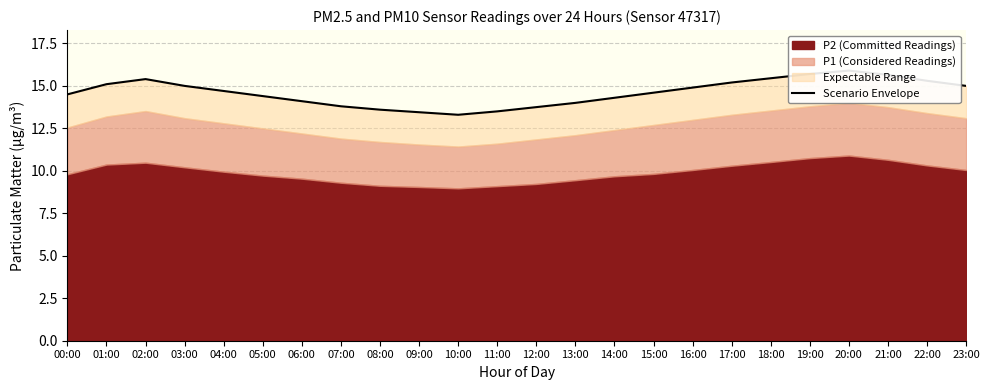

Rank the categories by value from lowest to highest.

10:00, 09:00, 11:00, 08:00, 12:00, 07:00, 13:00, 06:00, 14:00, 05:00, 00:00, 15:00, 04:00, 16:00, 03:00, 23:00, 01:00, 17:00, 22:00, 02:00, 18:00, 21:00, 19:00, 20:00